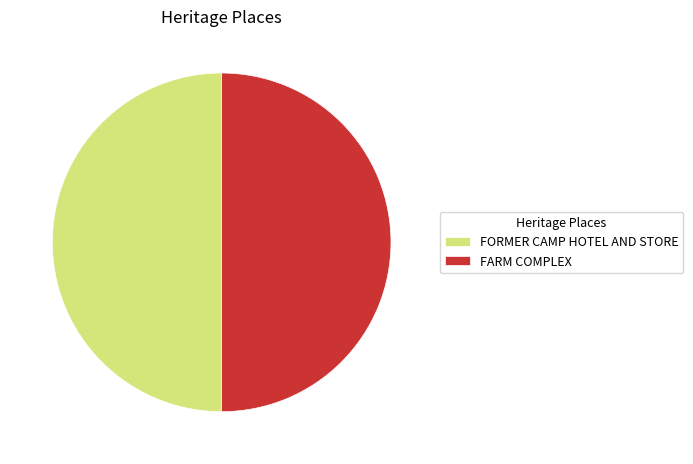

The FORMER CAMP HOTEL AND STORE slice represents 50% of the pie. True or false?

True